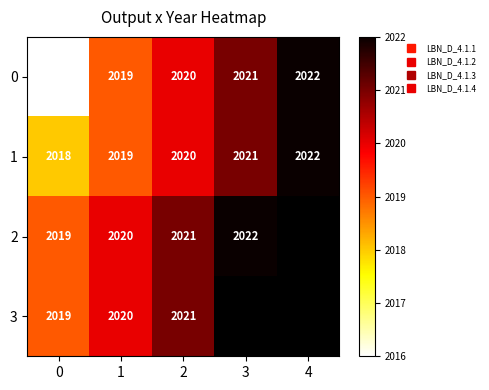

At which label does 1 reach its peak?

4